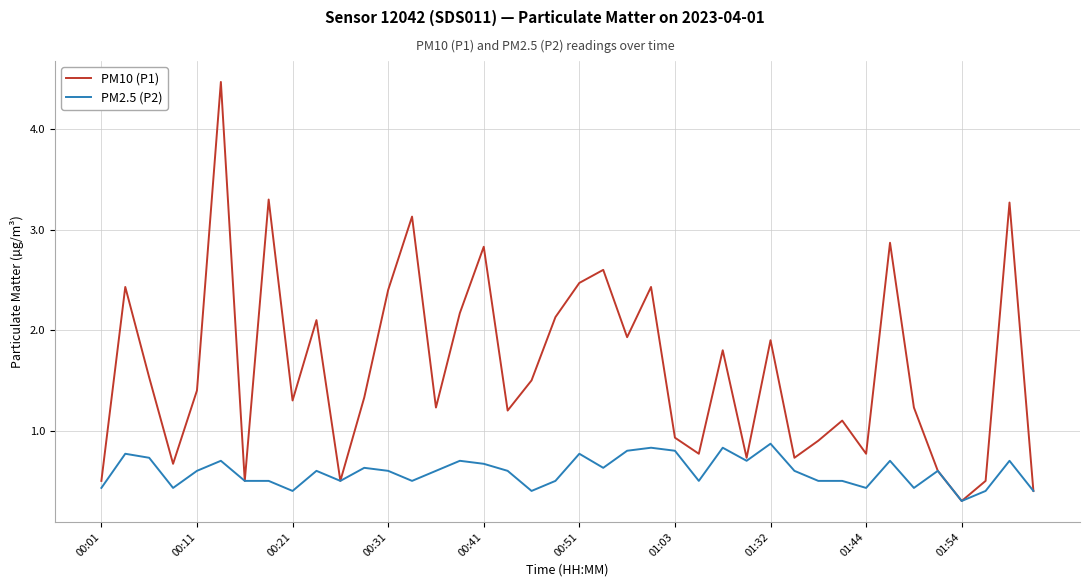

Which series has the largest range (max minus min)?

PM10 (P1)